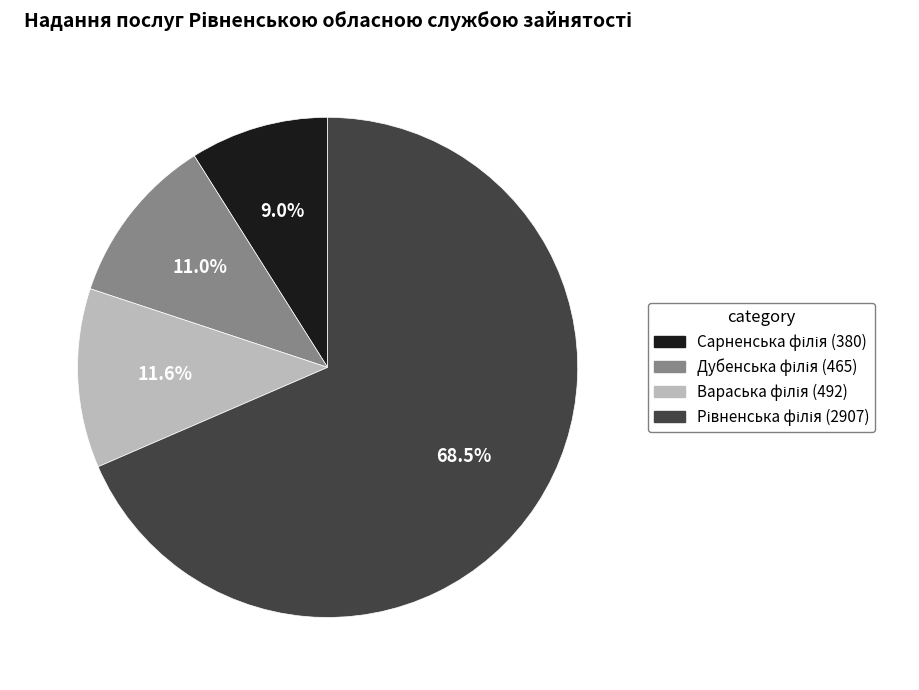

Which slice is the largest?

Рівненська філія